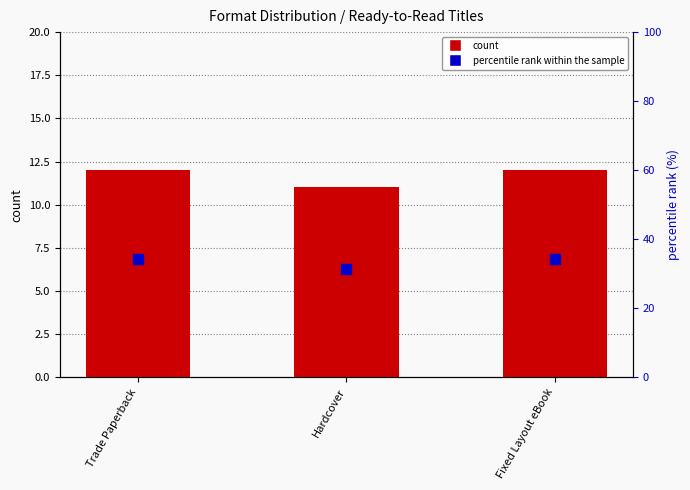

What are all the series names shown in the legend?

count, percentile rank within the sample